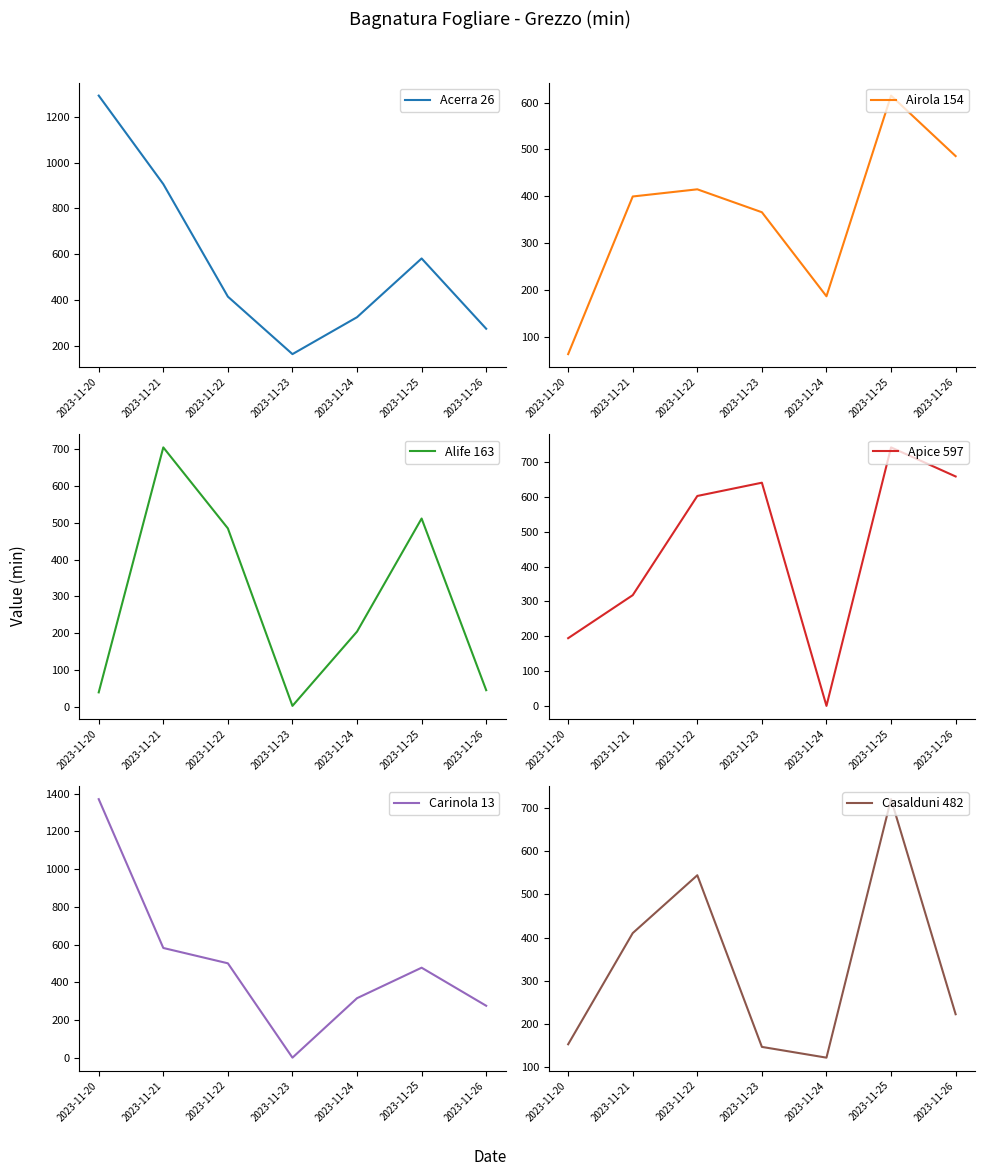

At how many categories does at least one series exceed 139?

7